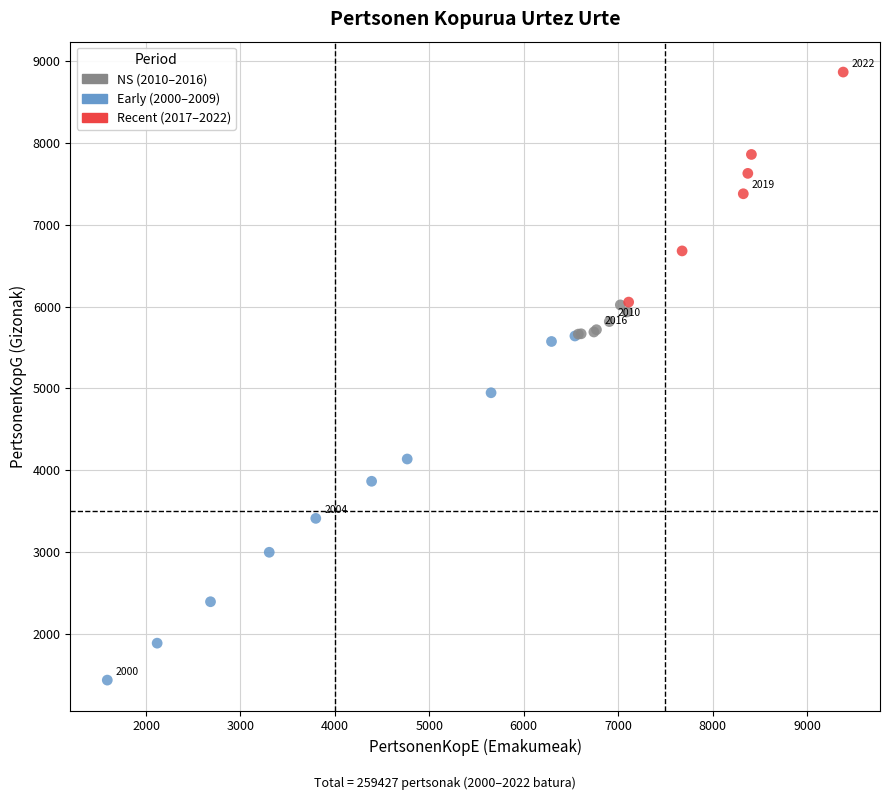

What Y value in the scatter plot is closest to 5151?

4948